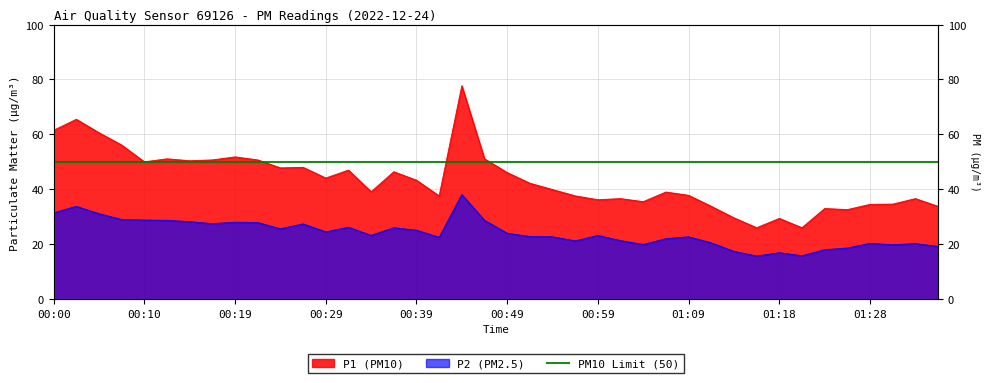

List the series in order of their peak value, highest first.

P1, P2